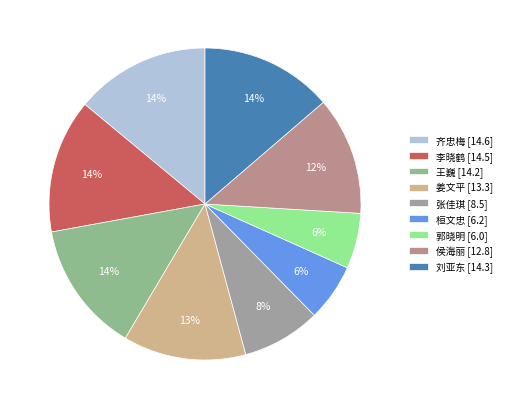

Is it true that 王巍 is 20% of the pie?

False